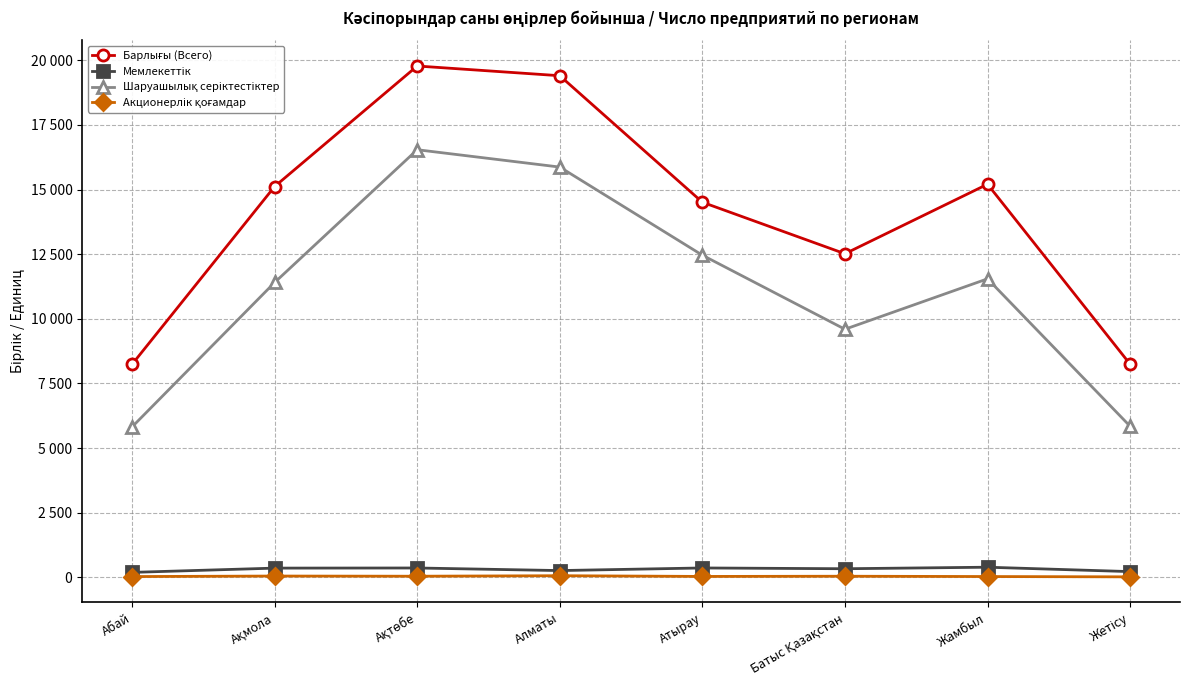

Which series has the largest range (max minus min)?

Барлығы (Всего)